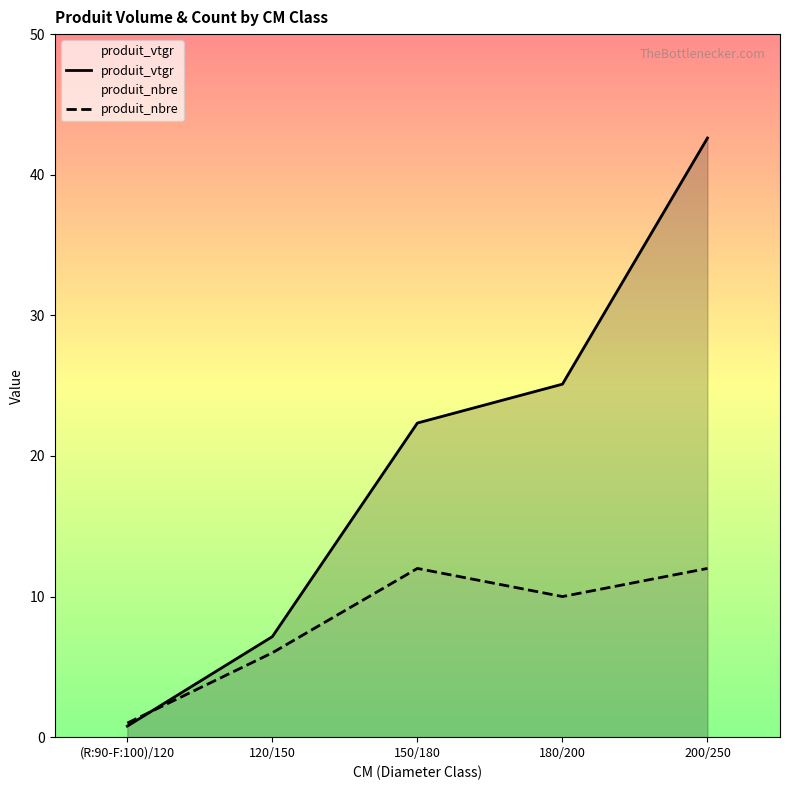

Rank the categories by produit_nbre value from highest to lowest.

150/180, 200/250, 180/200, 120/150, (R:90-F:100)/120